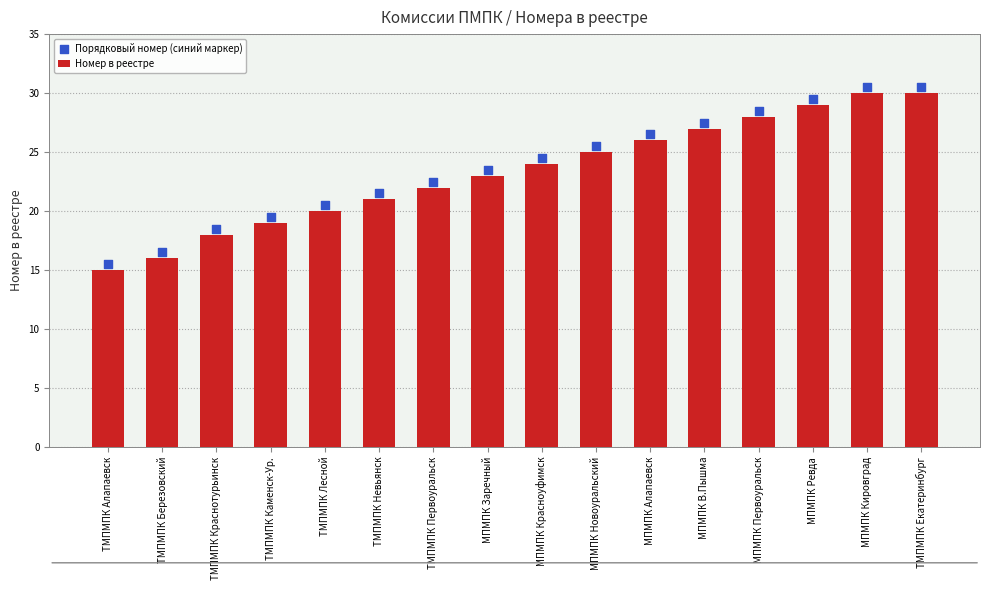

Which series contains the highest Y value?

Порядковый номер (синий маркер)